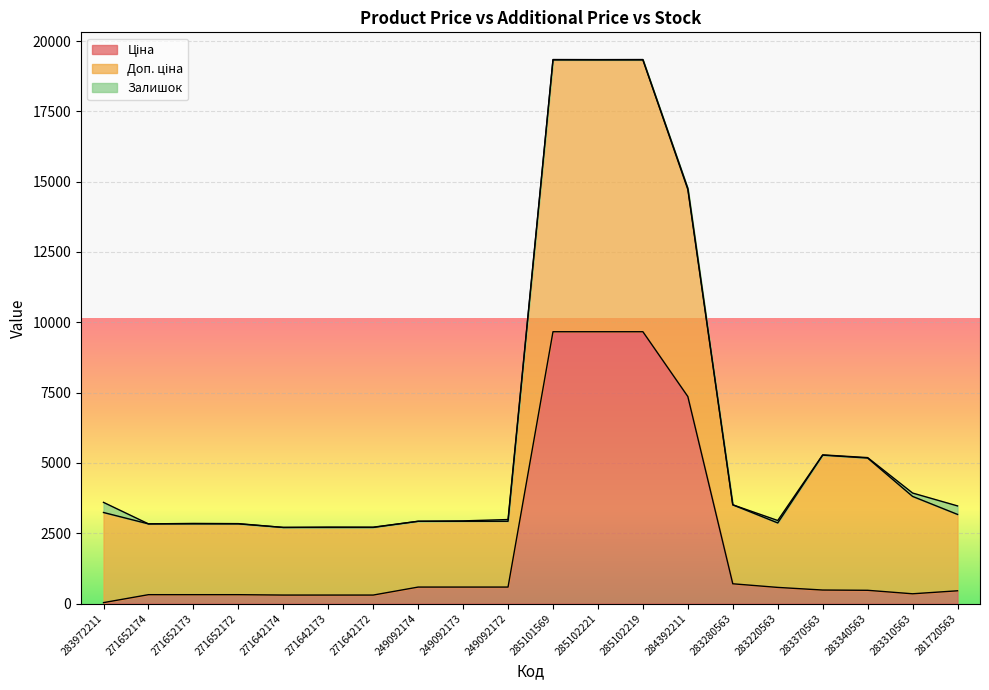

What is the spread (max minus min) of values at 284392211?

7405.2